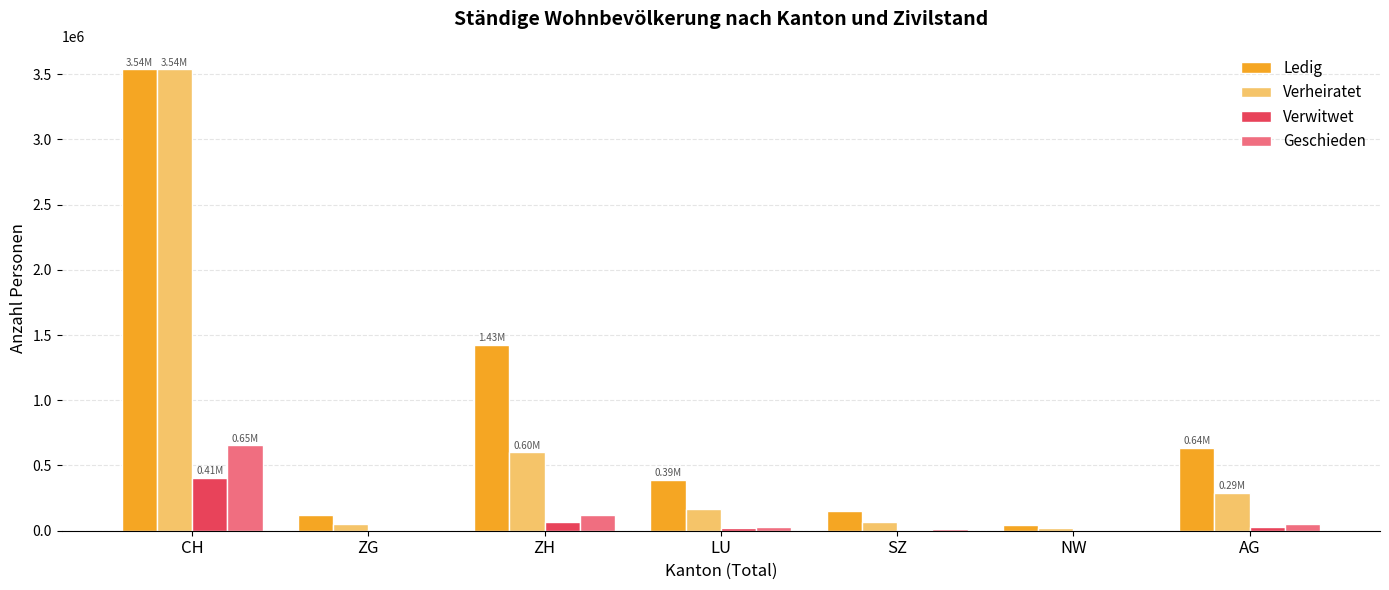

At which category is the sum across all series the highest?

CH